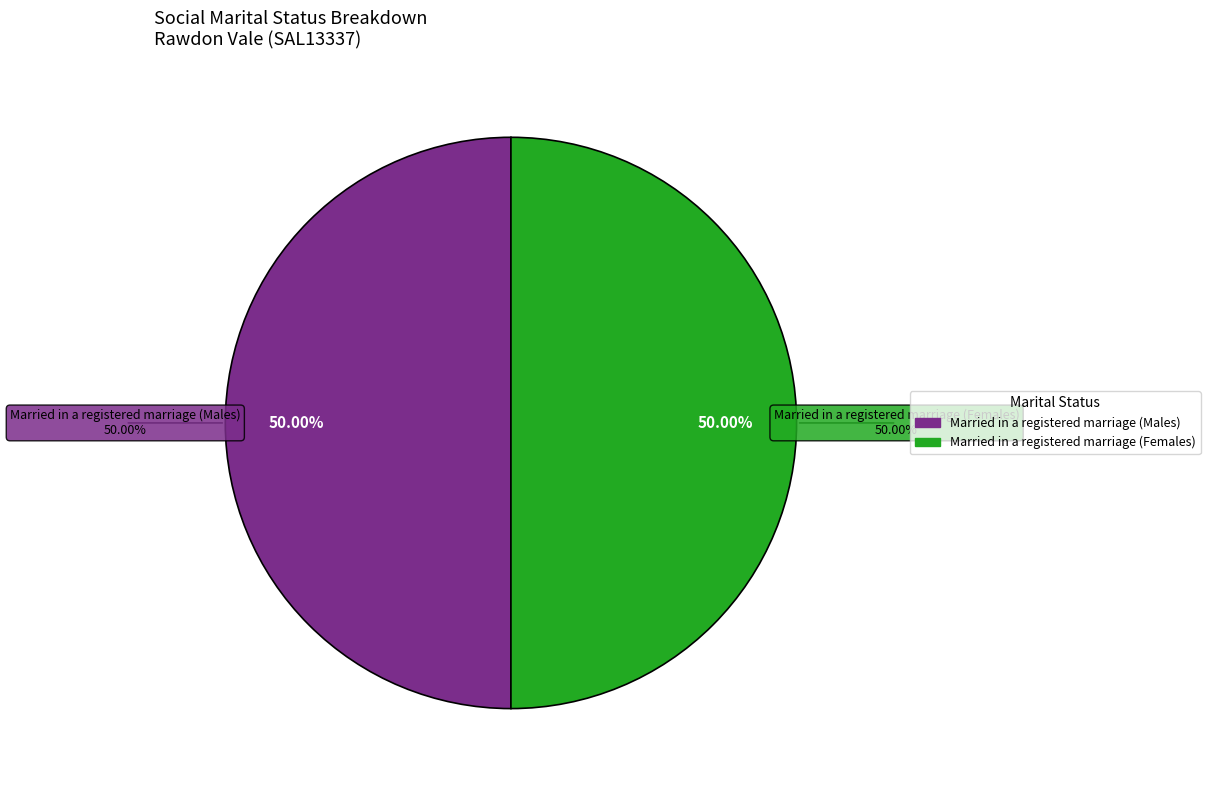

The Married in a registered marriage (Females) slice represents 37% of the pie. True or false?

False